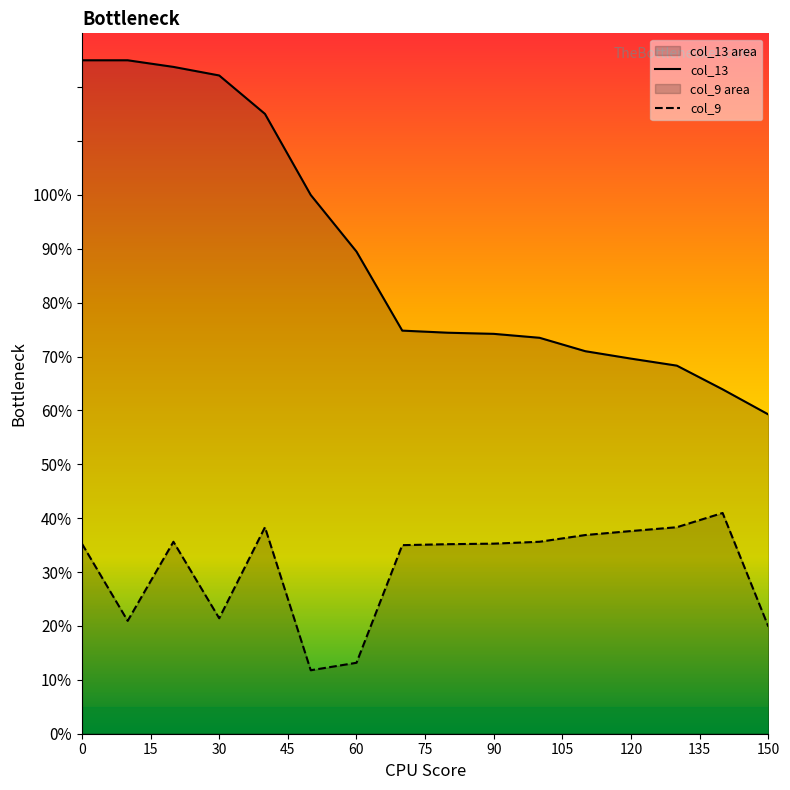

True or false: col_13 and col_9 intersect in this chart.

False